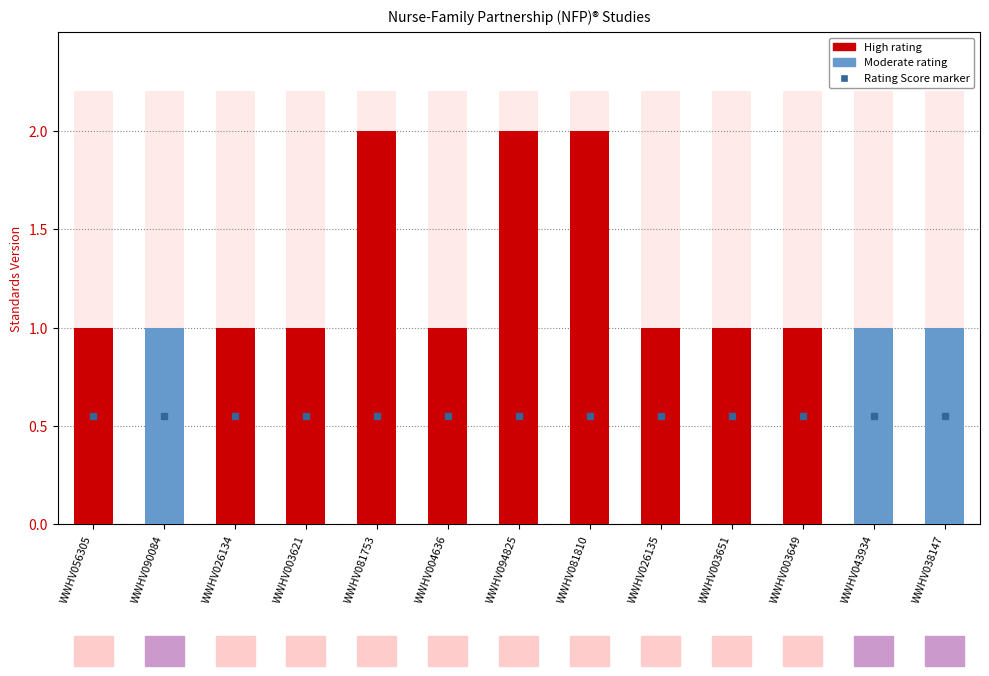

Is it true that the value at WWHV090084 is 1?

True